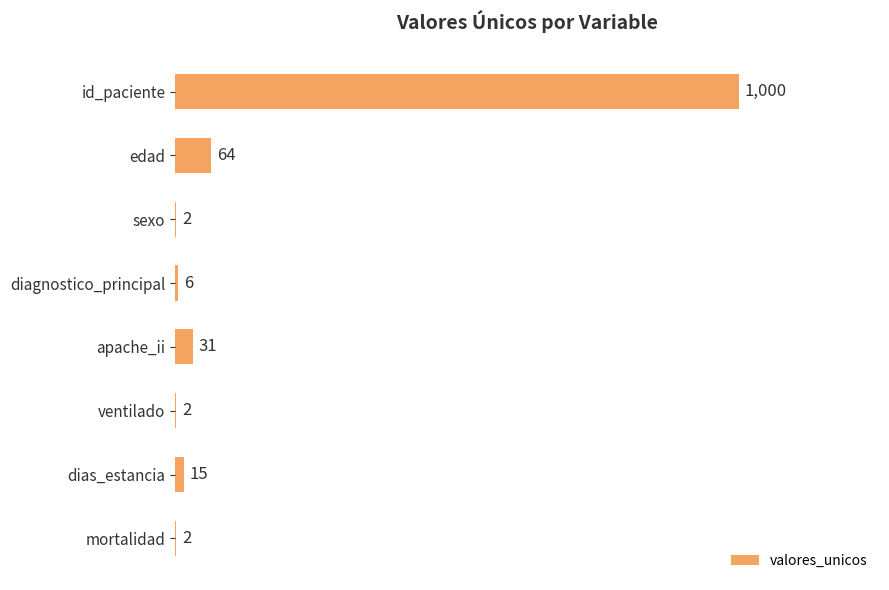

How many distinct data groups are displayed?

1